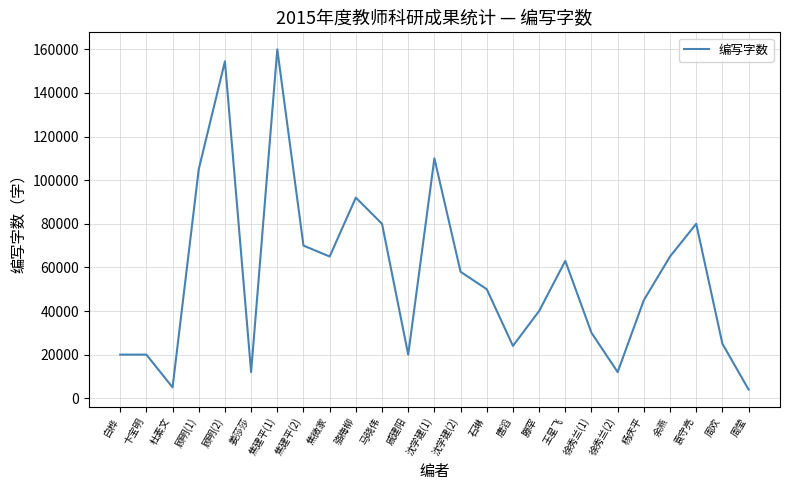

How many values are below 50000?

12